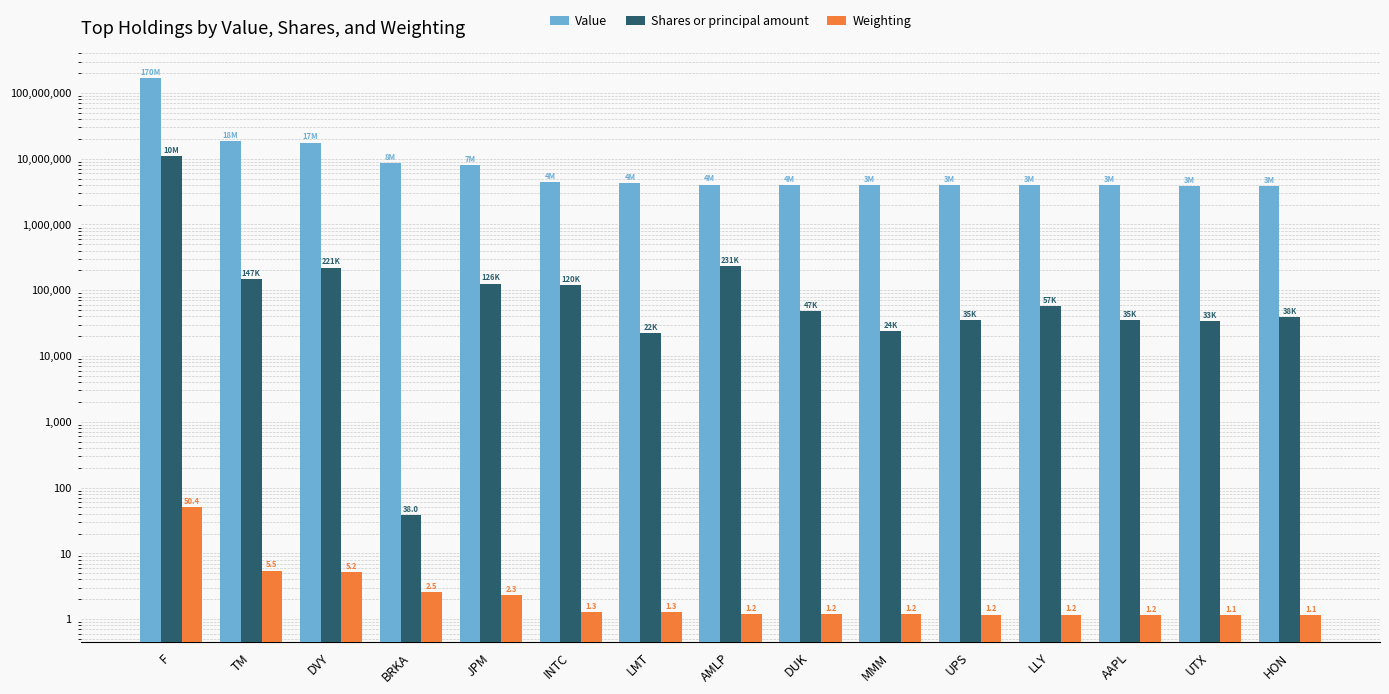

How many data points does each series have?

15